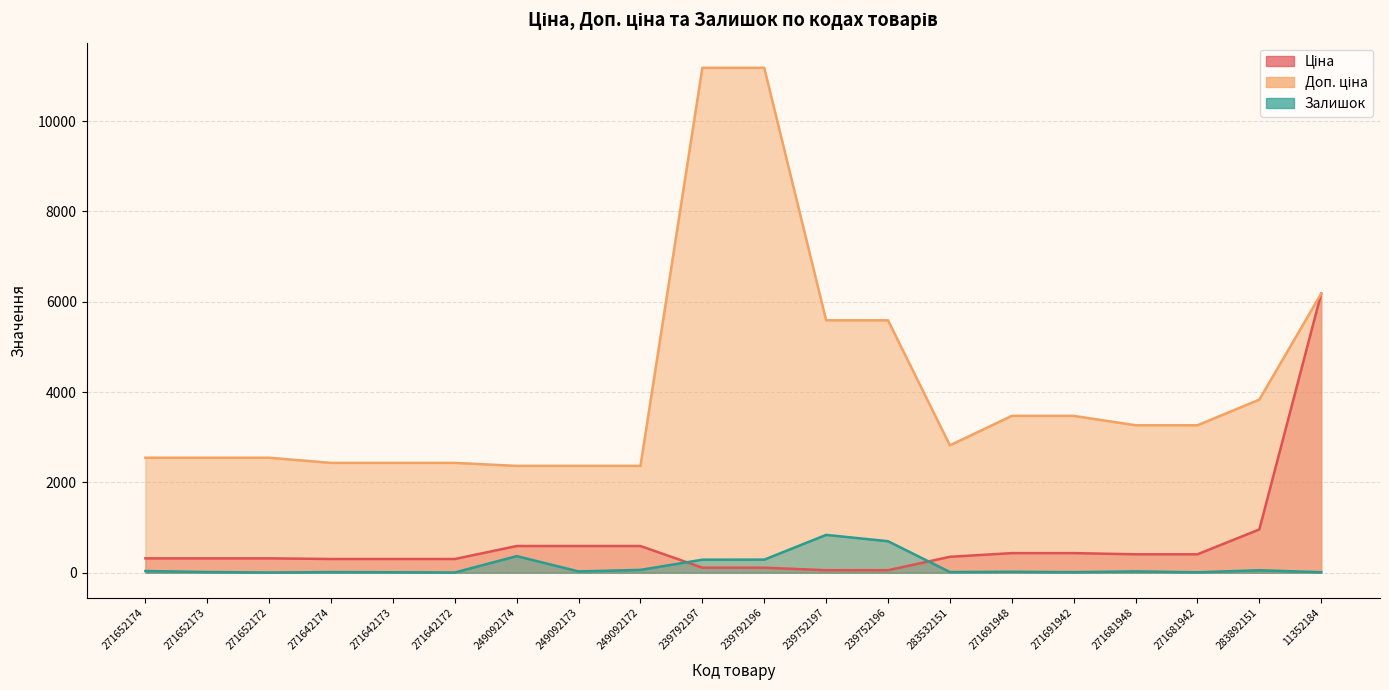

The Залишок series shows 110.1 at 249092172. True or false?

False